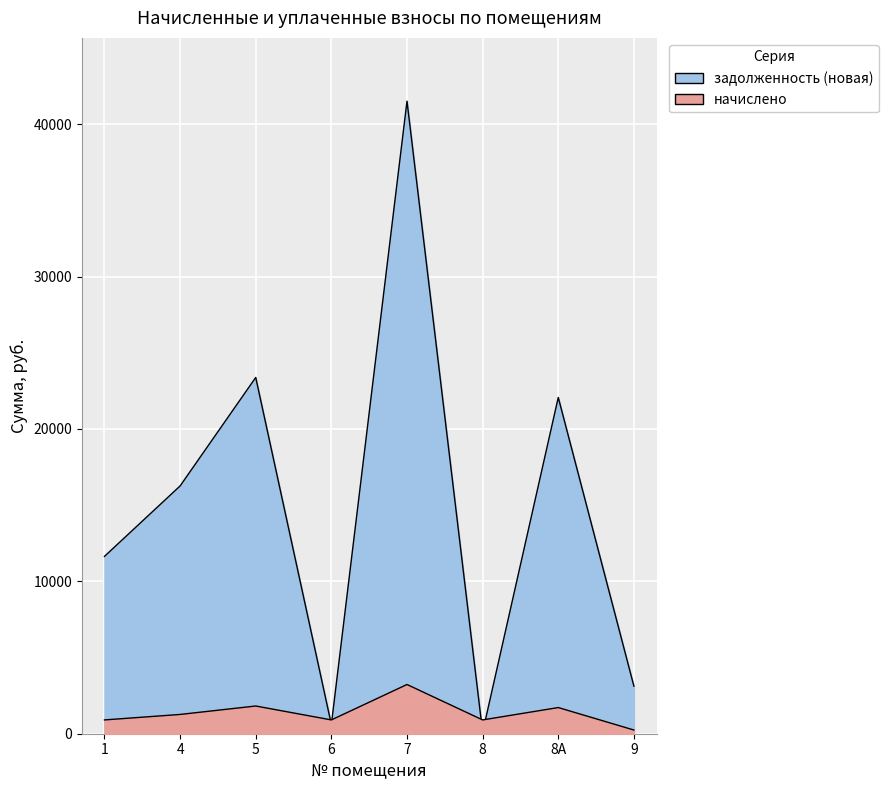

What is the difference between the начислено values at 8 and 9?

662.6